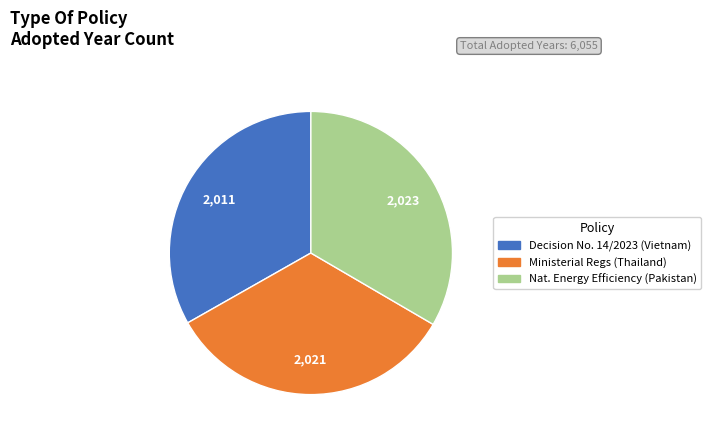

Is there any slice that represents more than half of the pie?

No